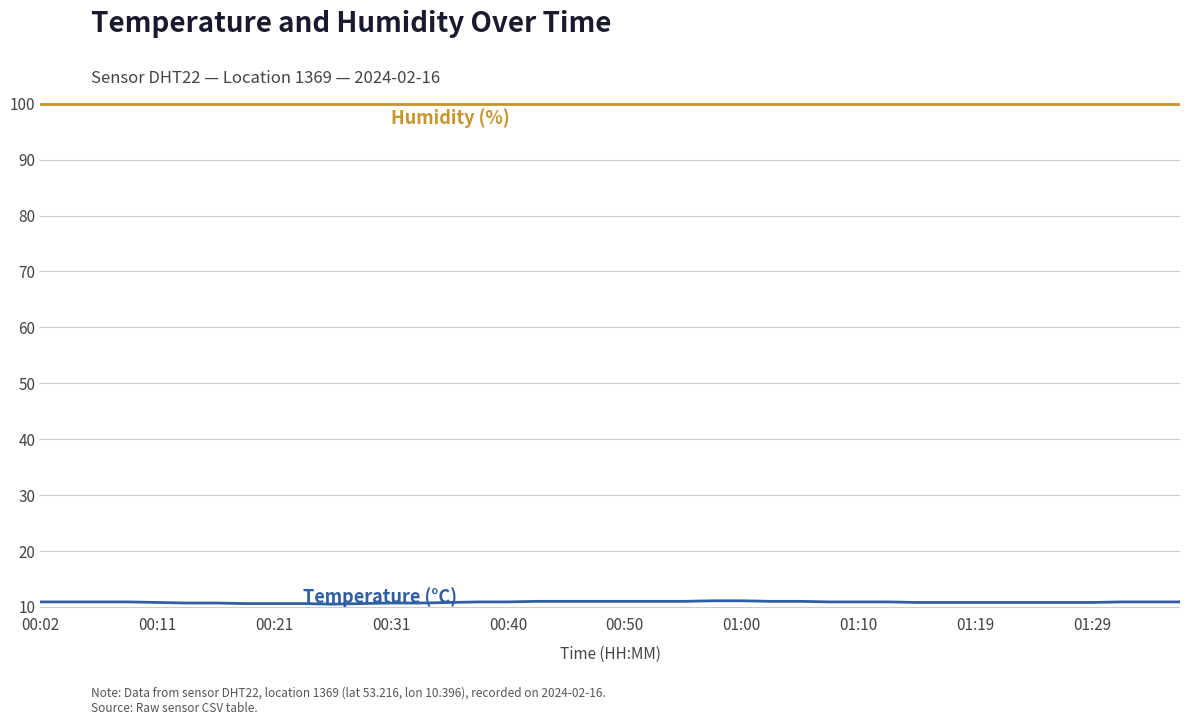

How many distinct data groups are displayed?

2